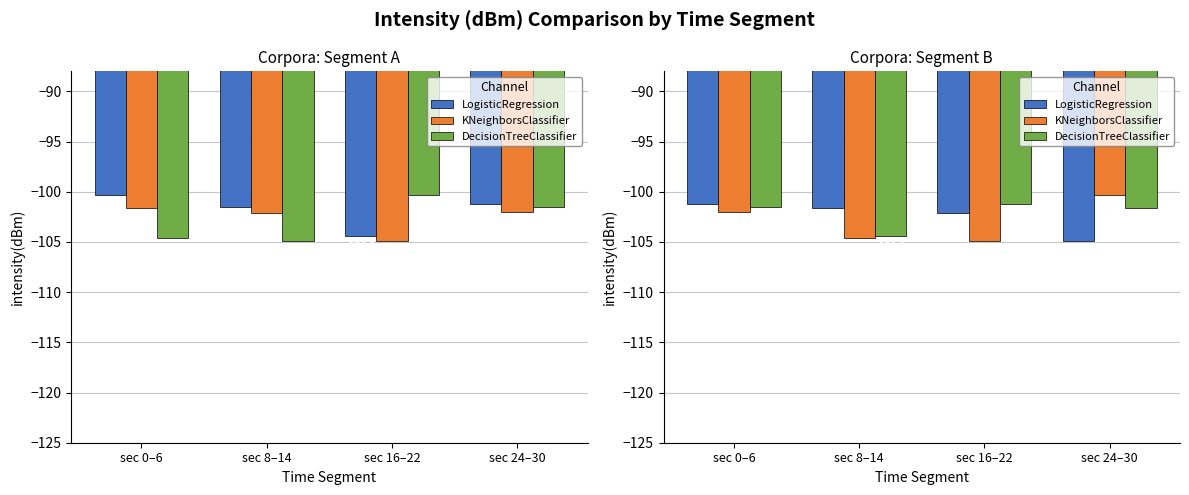

Are the bars horizontal?

No